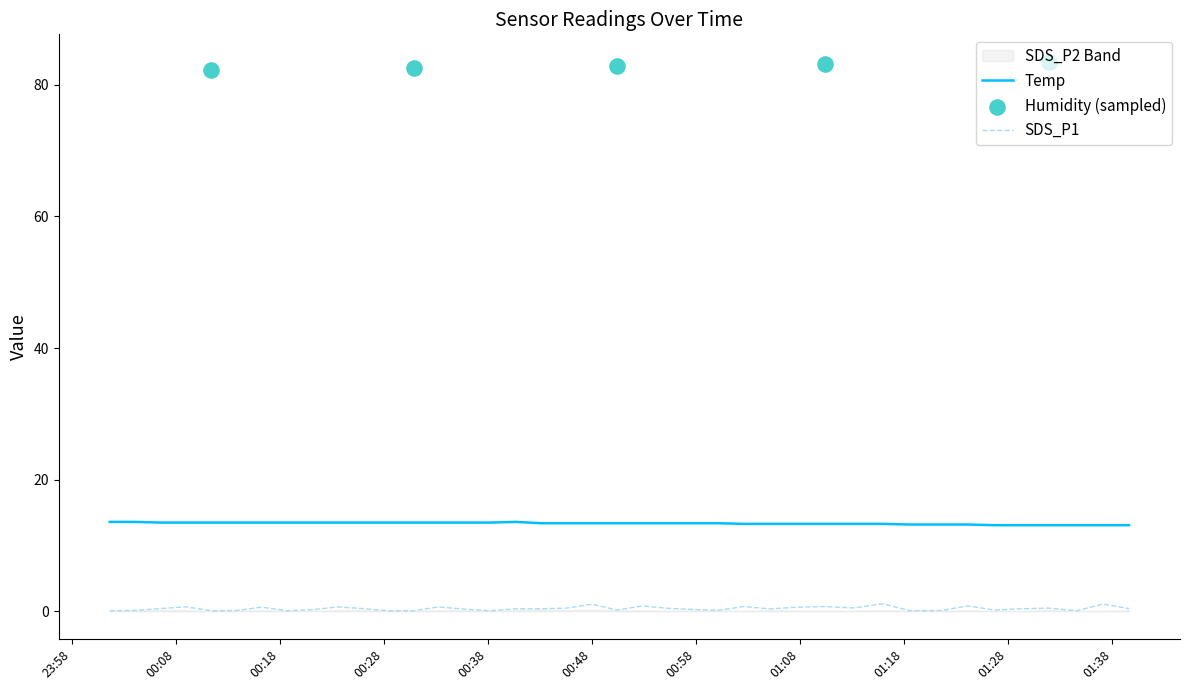

True or false: SDS_P1 and Temp intersect in this chart.

False